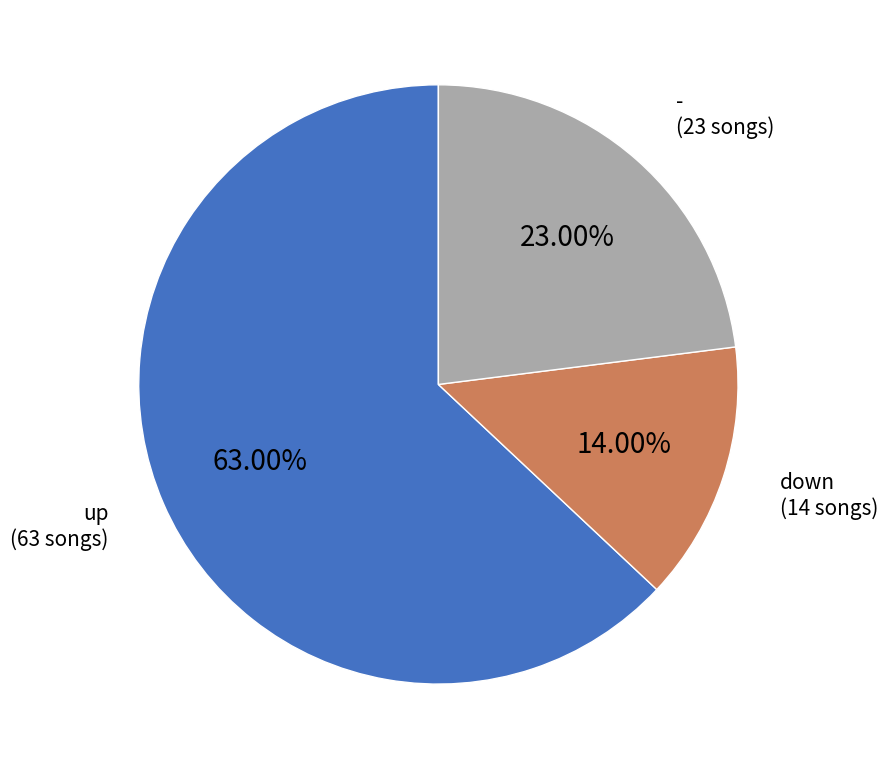

How many slices are in this pie chart?

3